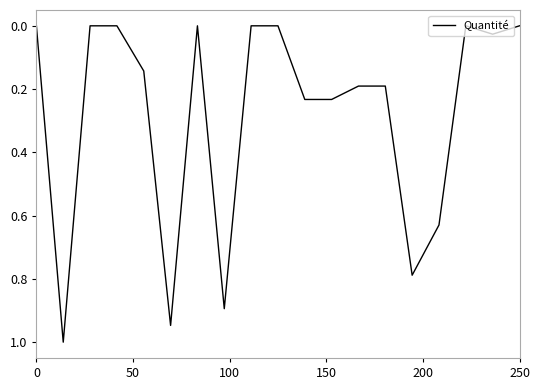

What is the maximum value shown in the chart?

1.0